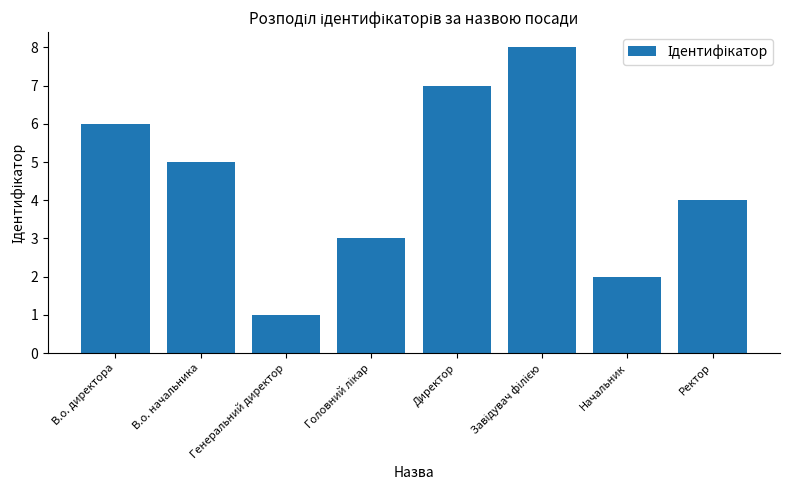

Between Начальник and Ректор, which is larger?

Ректор